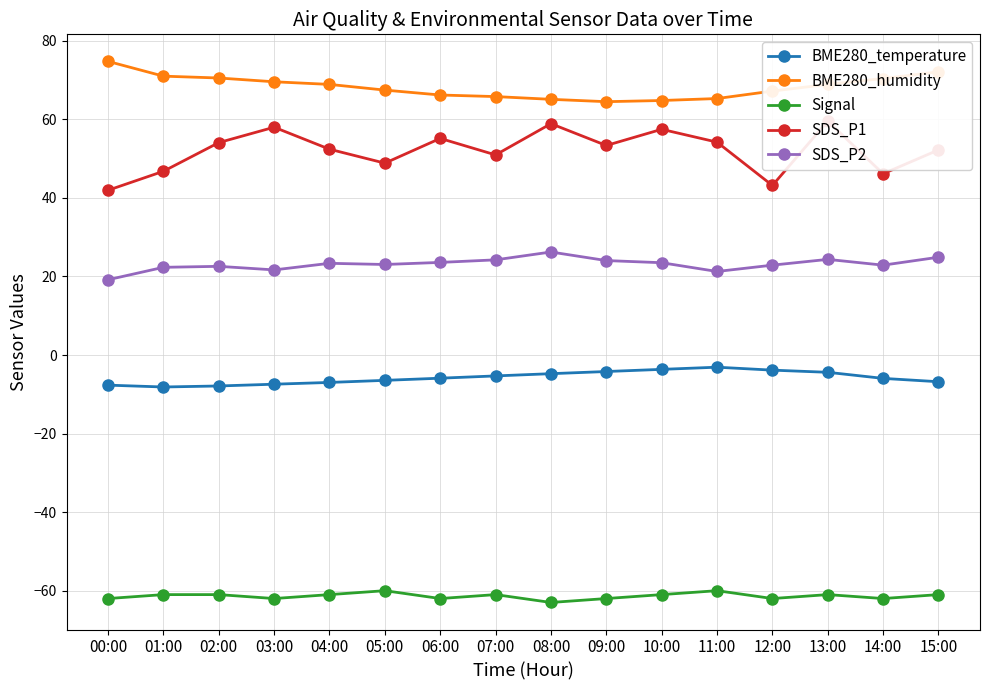

What is the lowest value of the BME280_humidity series?

64.5